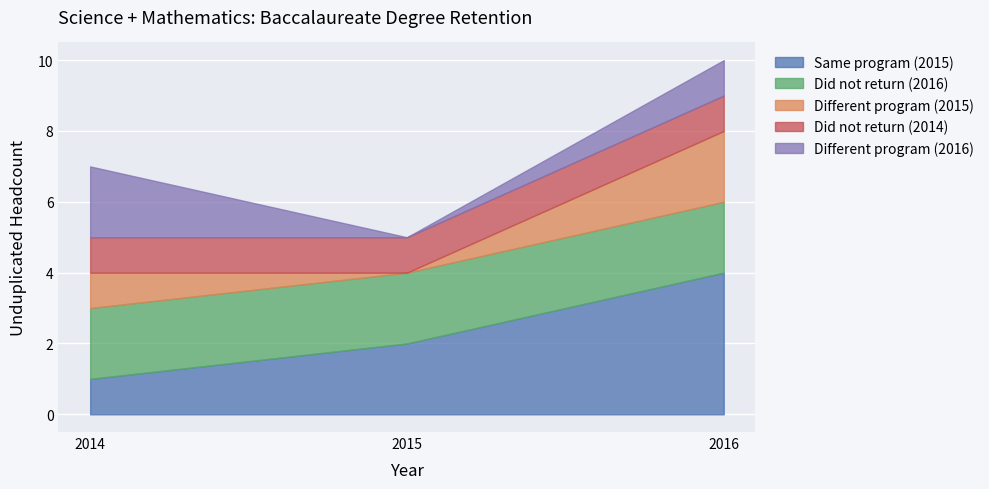

What is the value of the Same program (2015) point at the 1st from the left?

1